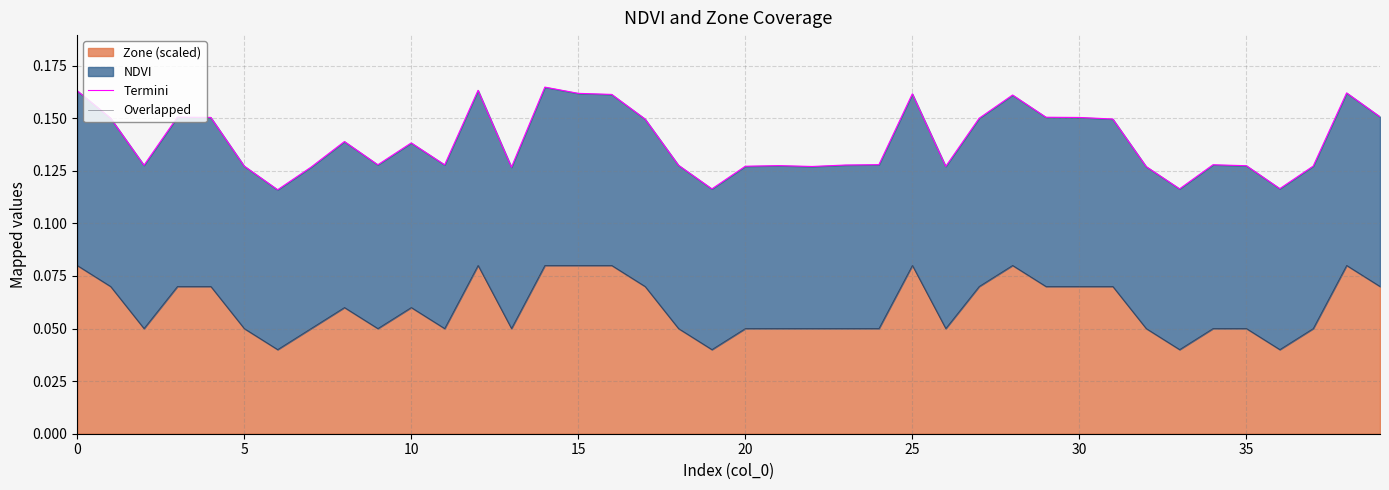

How many interior local peaks does the Overlapped series have?

6